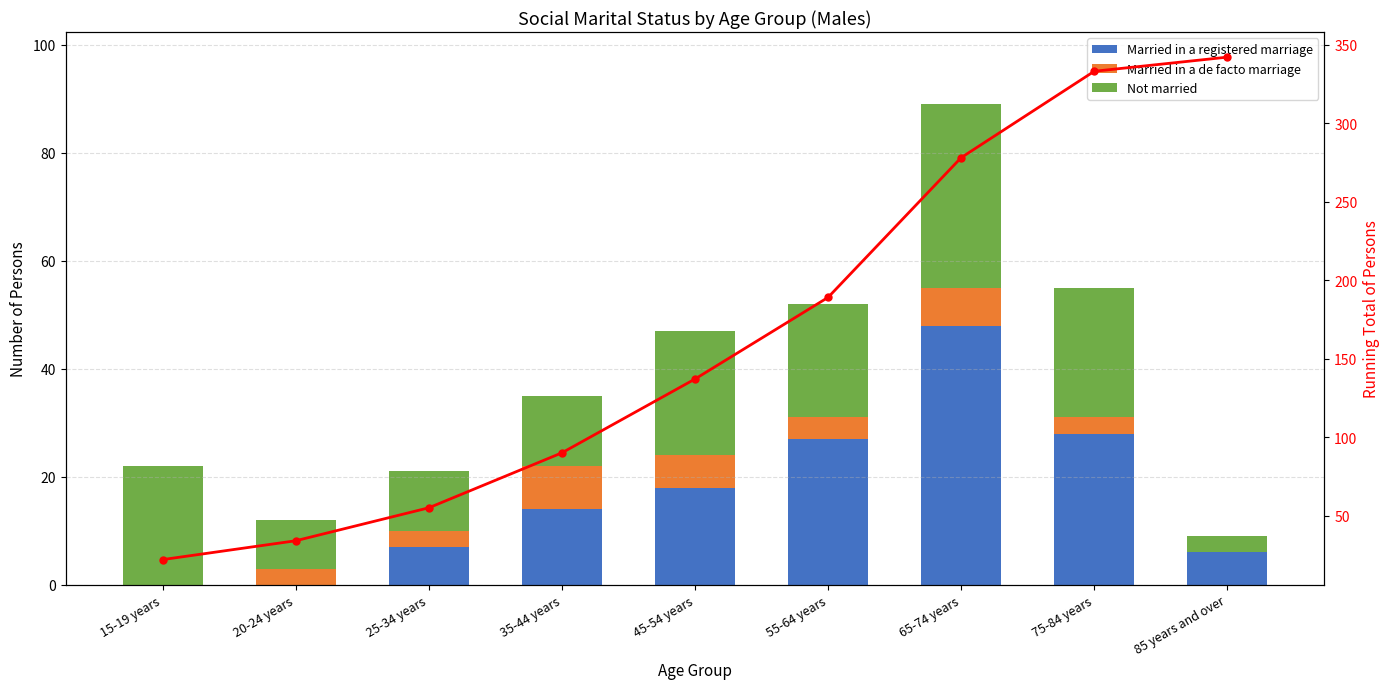

Reading right to left, transcribe all the data shown in this chart.

Married in a registered marriage: 6	28	48	27	18	14	7	0	0
Married in a de facto marriage: 0	3	7	4	6	8	3	3	0
Not married: 3	24	34	21	23	13	11	9	22
Running Total: 342	333	278	189	137	90	55	34	22